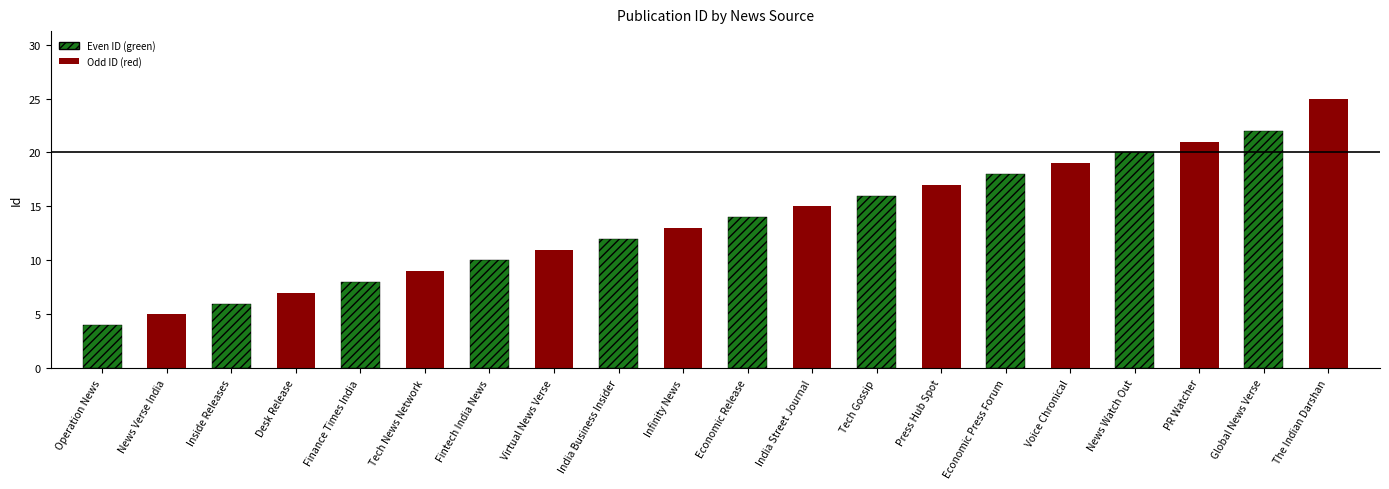

True or false: the data shows 12 at India Business Insider.

True